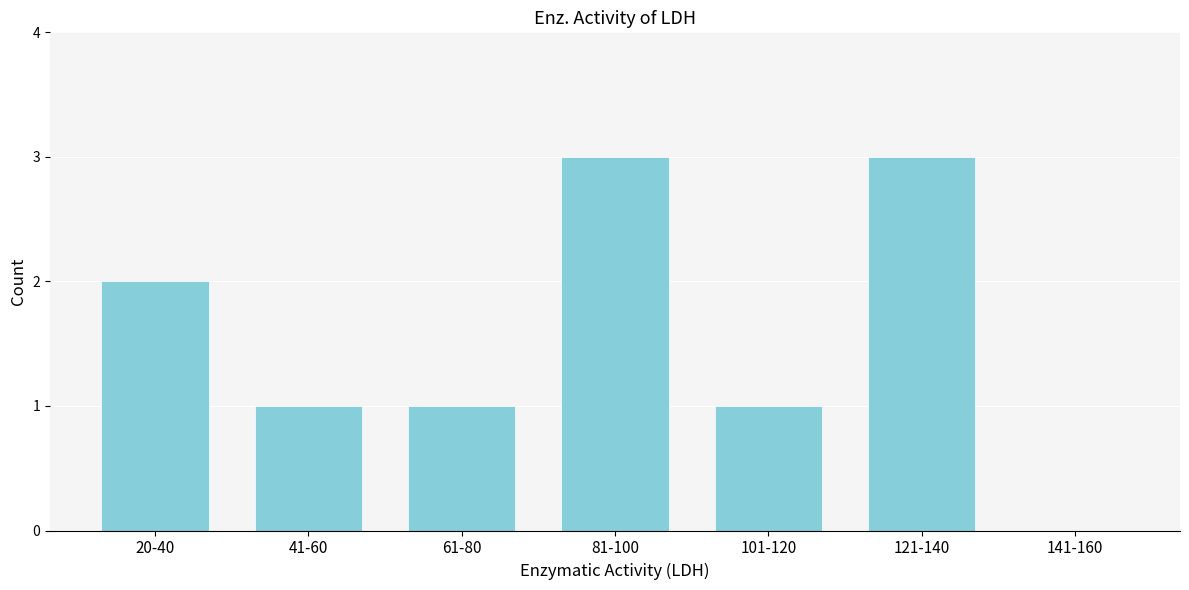

Reading left to right, transcribe all the data shown in this chart.

20-40=2	41-60=1	61-80=1	81-100=3	101-120=1	121-140=3	141-160=0